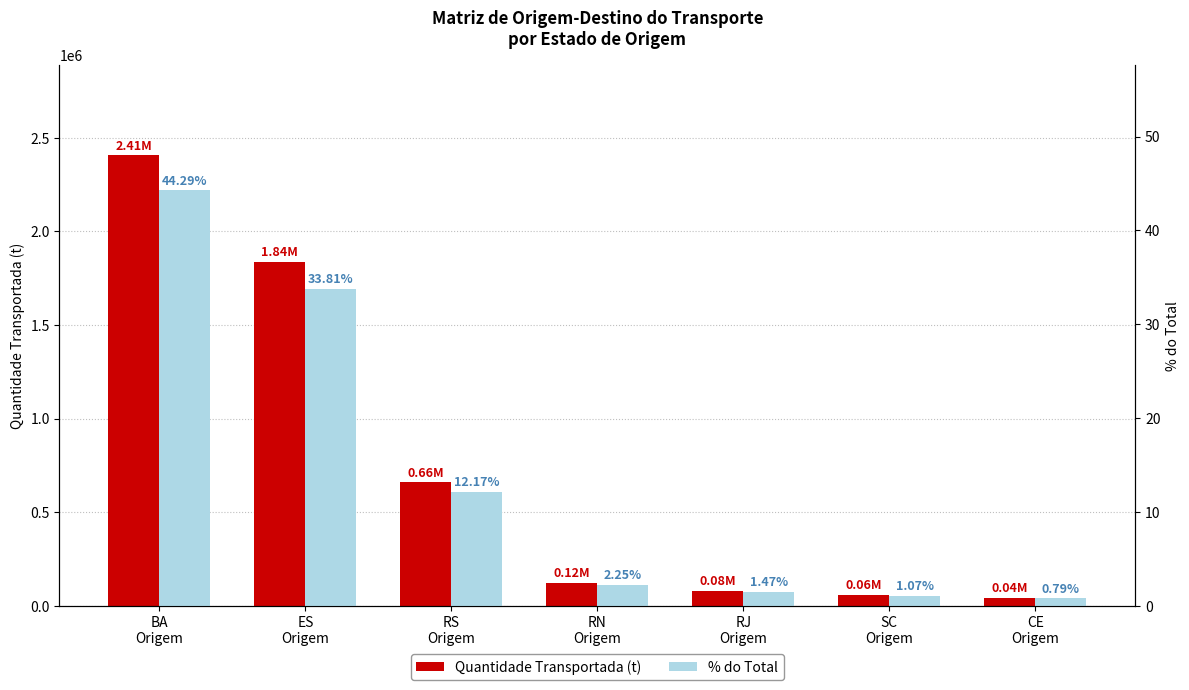

At which category does the chart reach its peak across all series?

BA
Origem